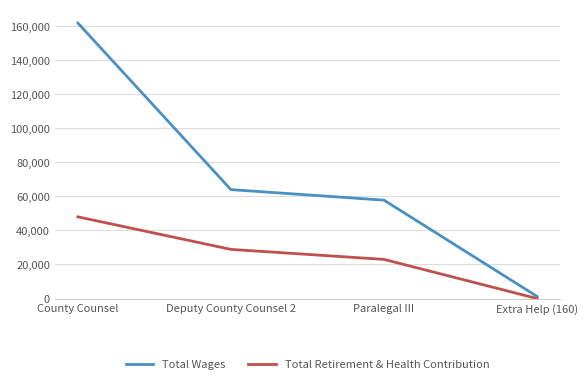

Reading left to right, transcribe all the data shown in this chart.

Total Wages: County Counsel=161847	Deputy County Counsel 2=63982	Paralegal III=57790	Extra Help (160)=1230
Total Retirement & Health Contribution: County Counsel=48001	Deputy County Counsel 2=28876	Paralegal III=22995	Extra Help (160)=0